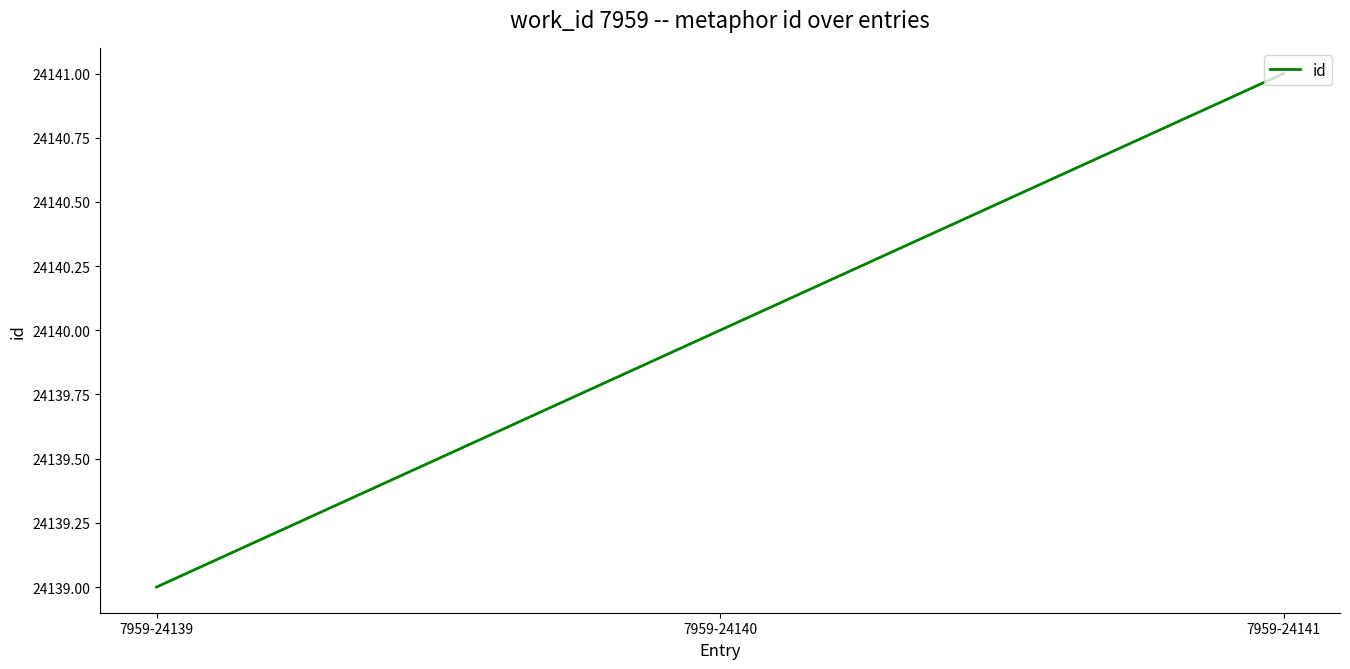

List the labels in order of value, largest first.

7959-24141, 7959-24140, 7959-24139